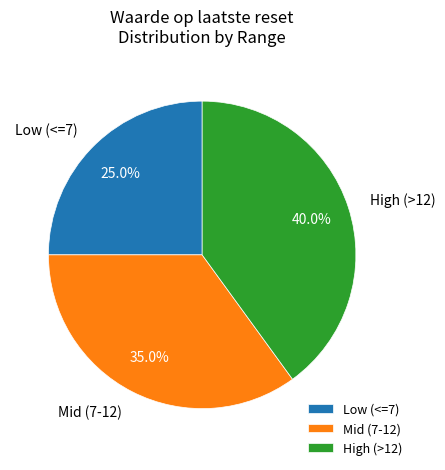

Rank the categories by value from lowest to highest.

Low (<=7), Mid (7-12), High (>12)